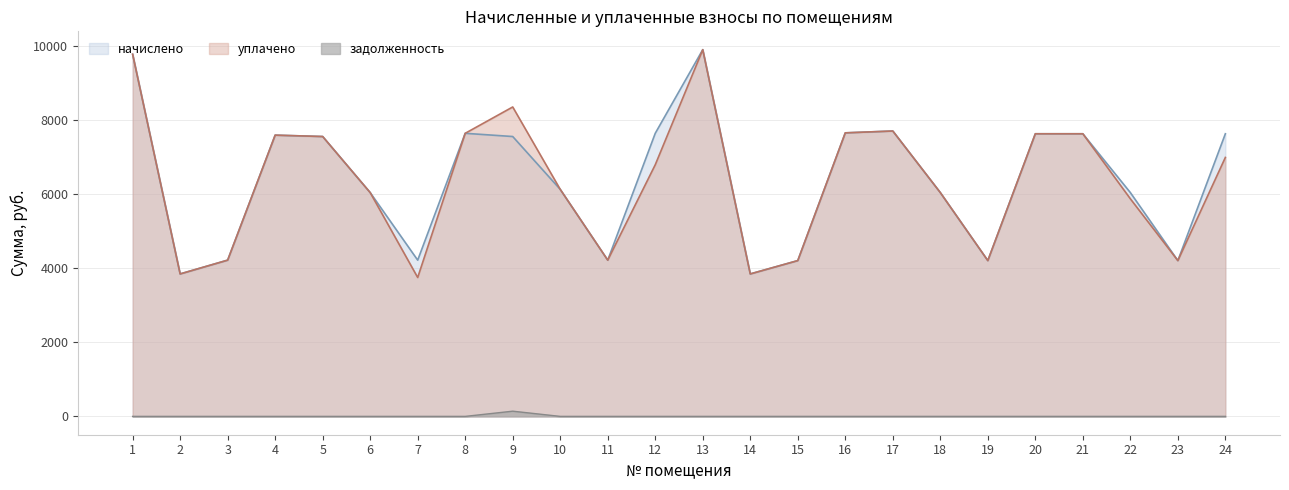

What is the greatest value displayed?

9911.2